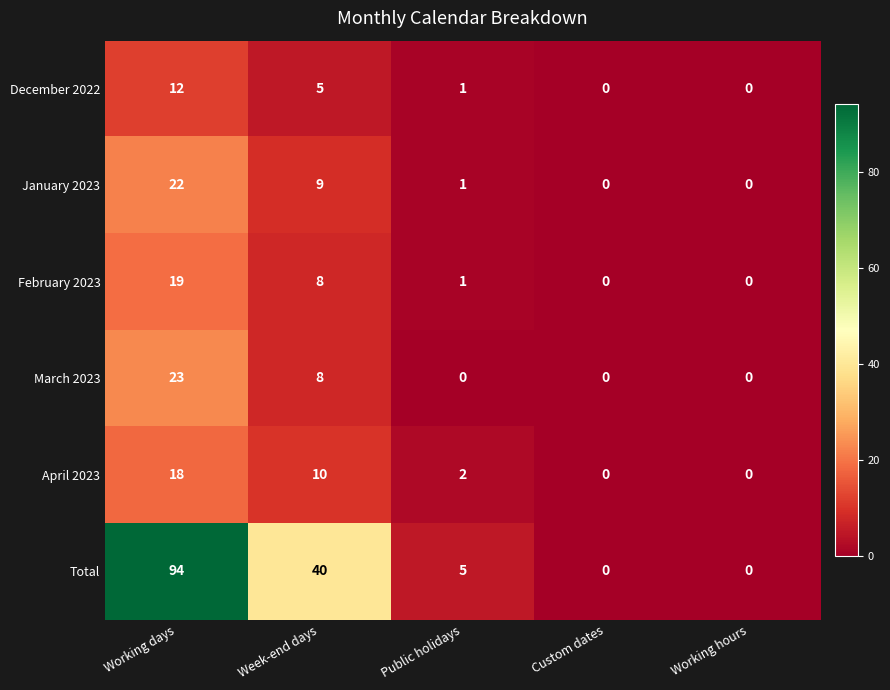

Reading left to right, list all the values displayed in this chart.

December 2022: Working days=12	Week-end days=5	Public holidays=1	Custom dates=0	Working hours=0
January 2023: Working days=22	Week-end days=9	Public holidays=1	Custom dates=0	Working hours=0
February 2023: Working days=19	Week-end days=8	Public holidays=1	Custom dates=0	Working hours=0
March 2023: Working days=23	Week-end days=8	Public holidays=0	Custom dates=0	Working hours=0
April 2023: Working days=18	Week-end days=10	Public holidays=2	Custom dates=0	Working hours=0
Total: Working days=94	Week-end days=40	Public holidays=5	Custom dates=0	Working hours=0